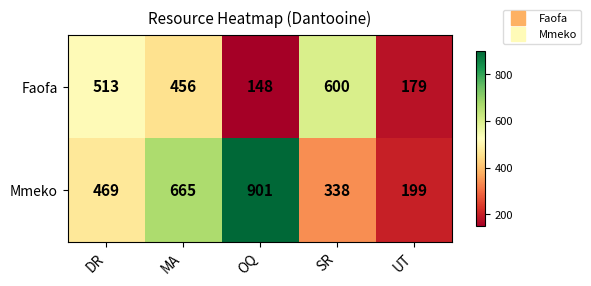

Which series has the largest total across all categories?

Mmeko